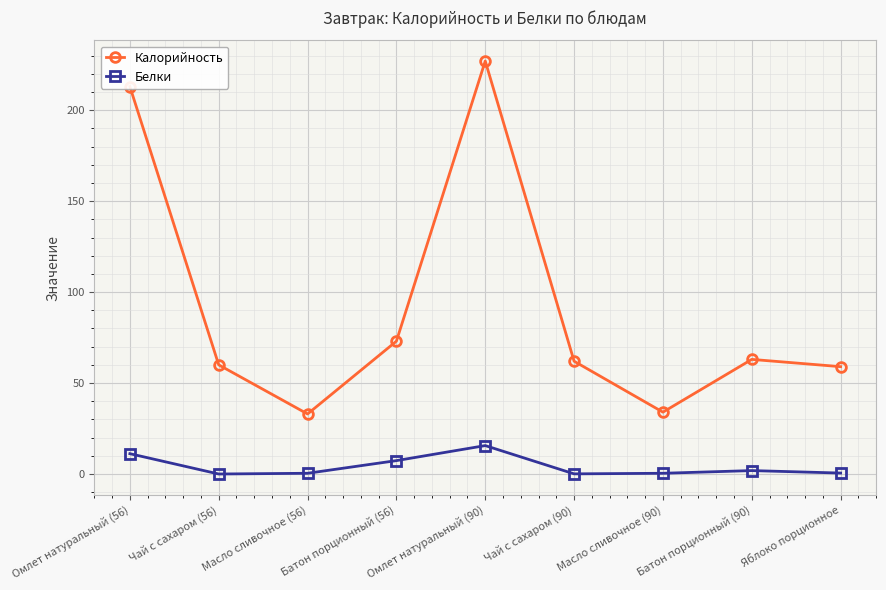

Where is the first local maximum for Калорийность?

Омлет натуральный (90)